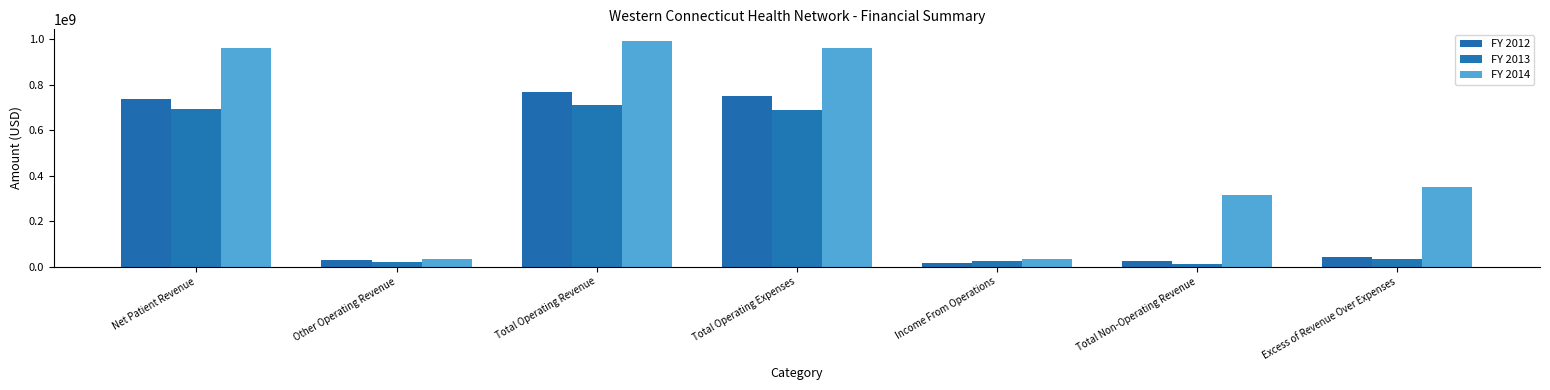

What is the spread (max minus min) of values at Other Operating Revenue?

13377300